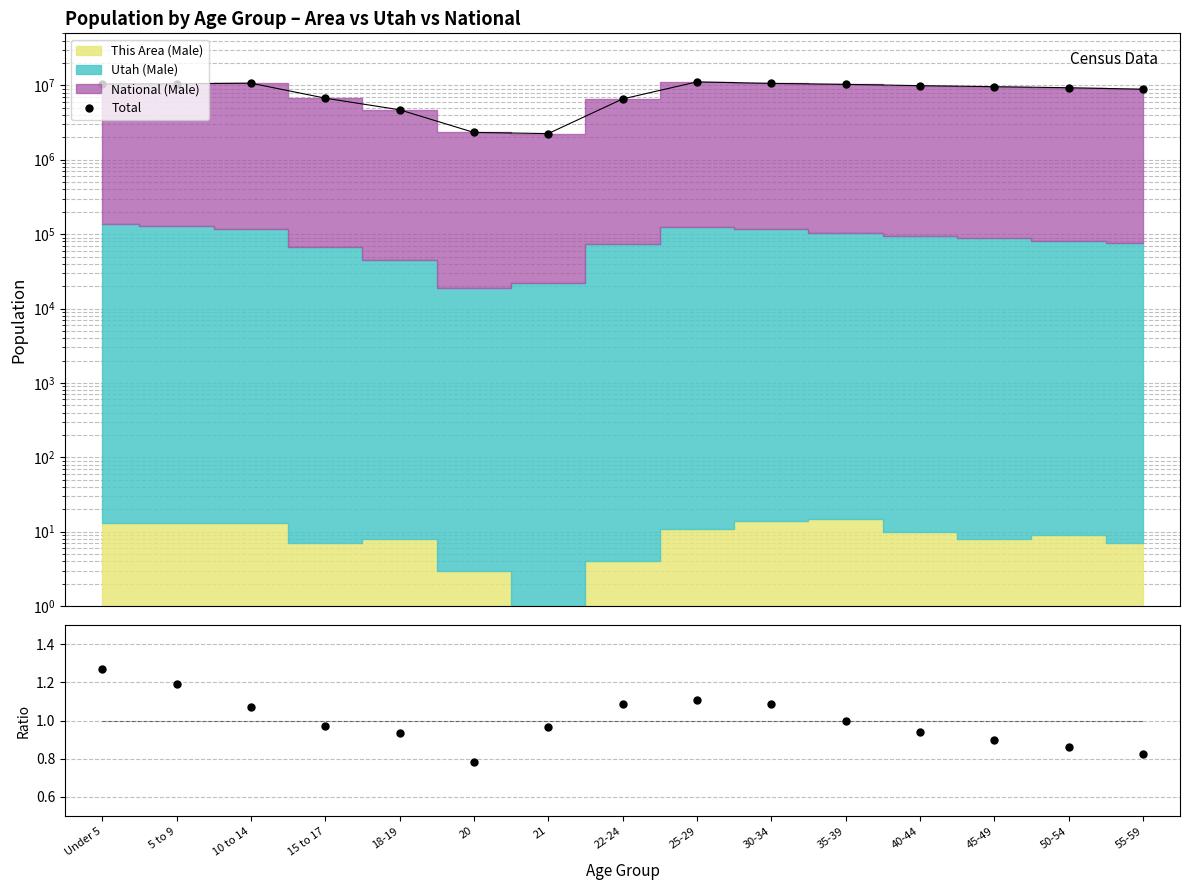

Between 22-24 and 50-54, which series saw the biggest shift?

Total